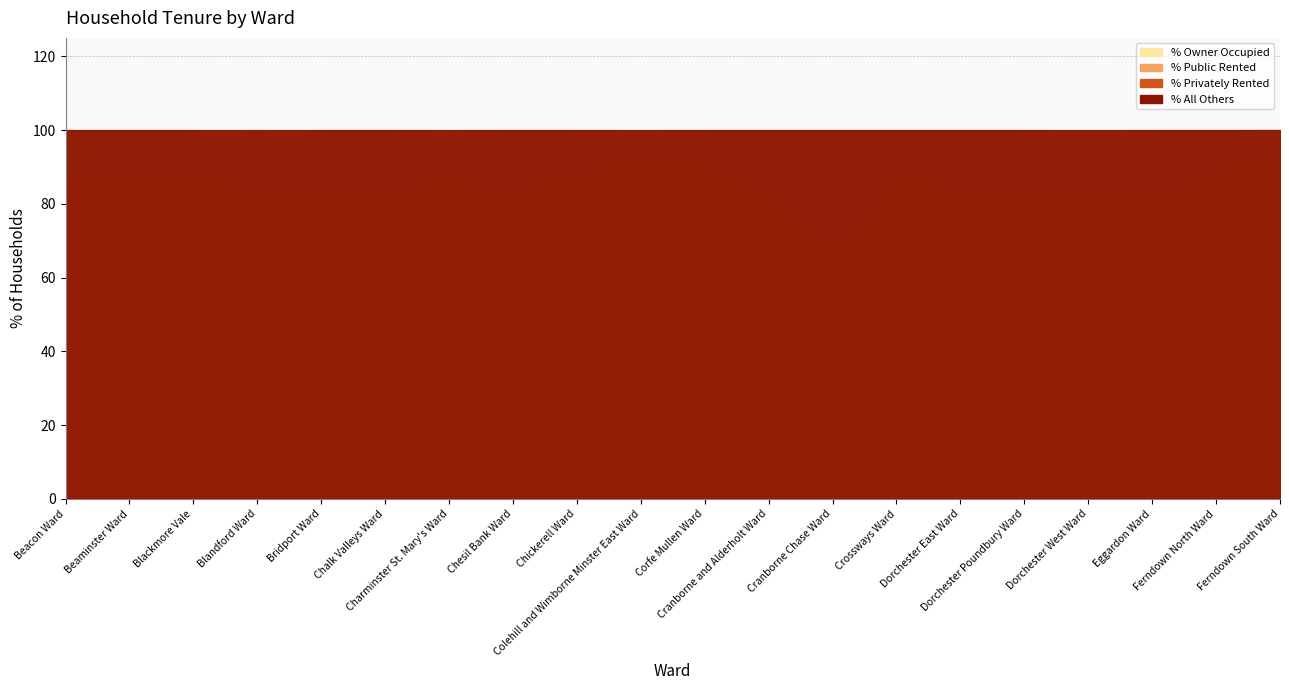

The % Privately Rented series shows 12.2 at Colehill and Wimborne Minster East Ward. True or false?

False